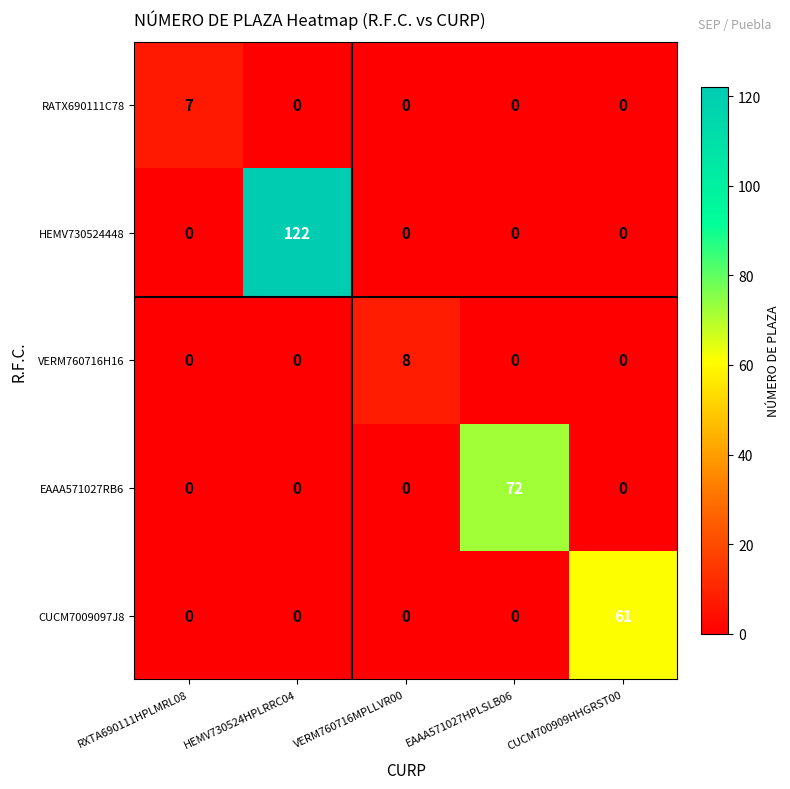

What is the sum of the HEMV730524448 values at HEMV730524HPLRRC04 and RXTA690111HPLMRL08?

122